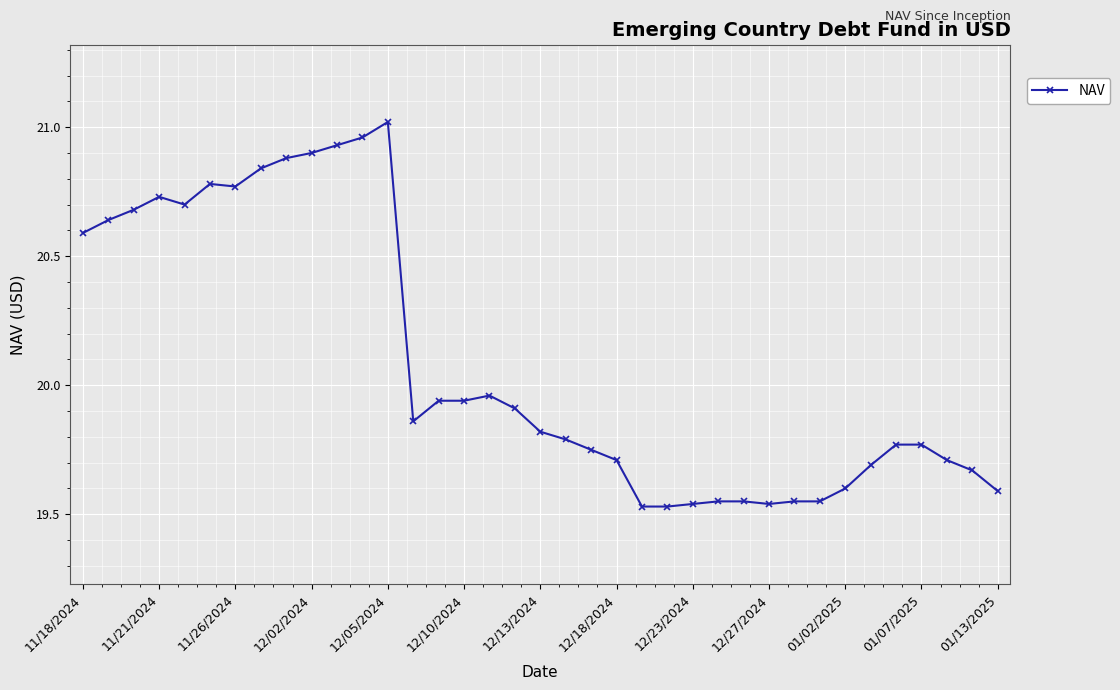

What is the sum of all values?

743.2